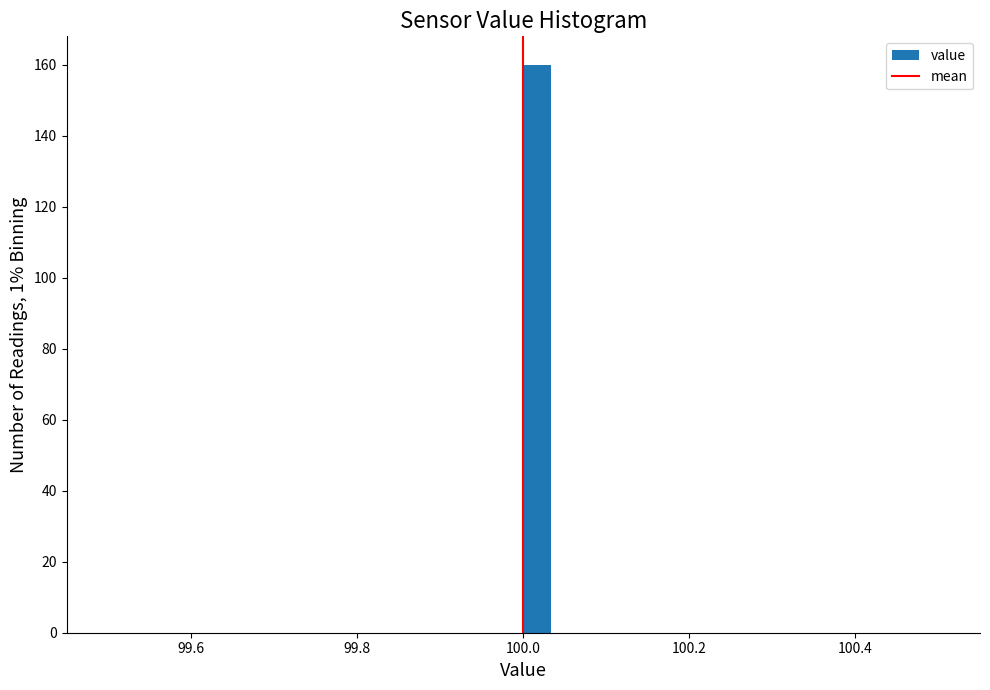

Read against the x-axis, roughly where is the centre of the tallest bar?

100.02